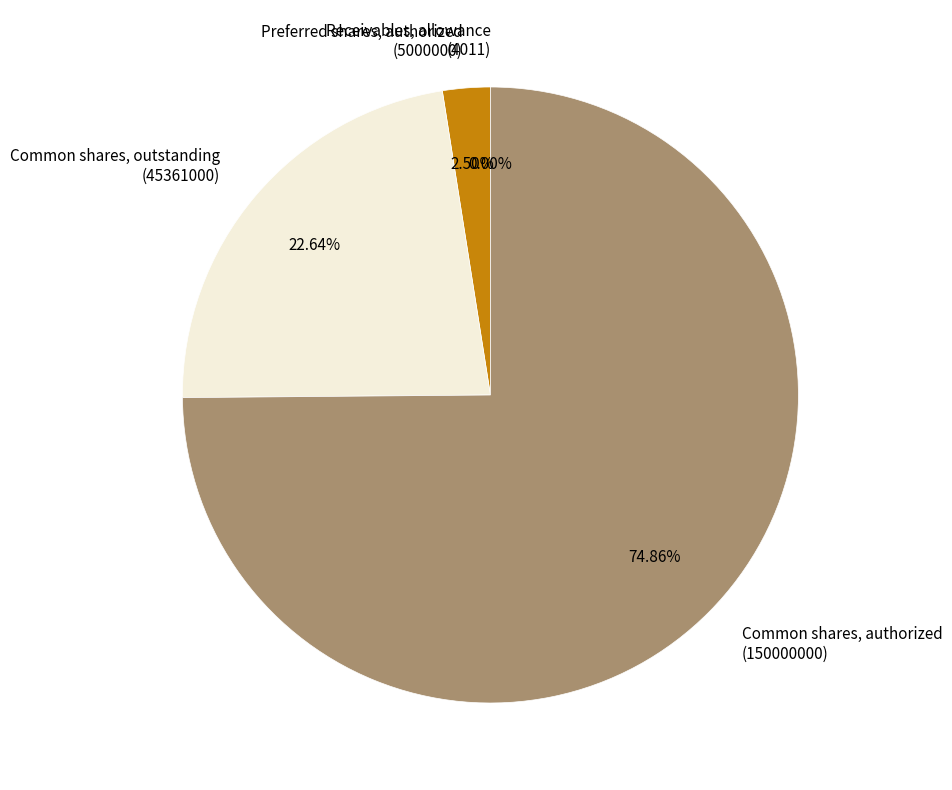

Combined, do Common shares, authorized (150000000) and Common shares, outstanding (45361000) account for over 50%?

Yes